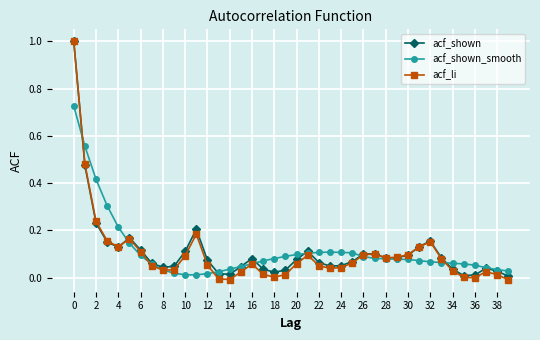

Does the chart have visible grid lines?

Yes